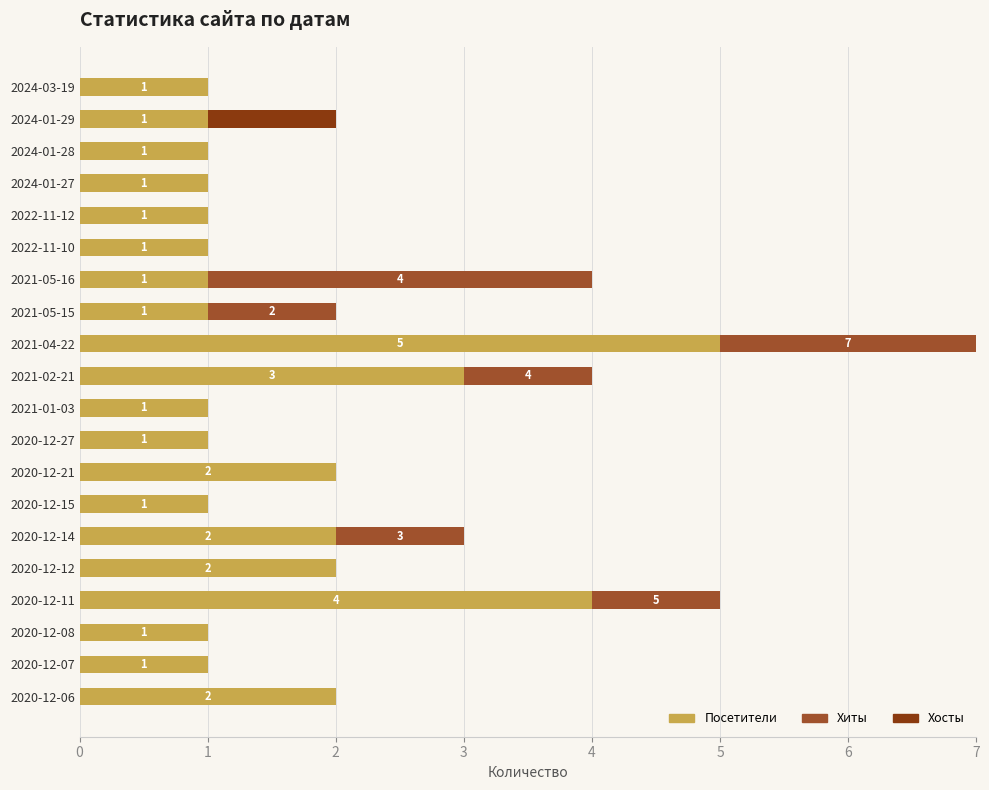

How many categories are shown in the chart?

20